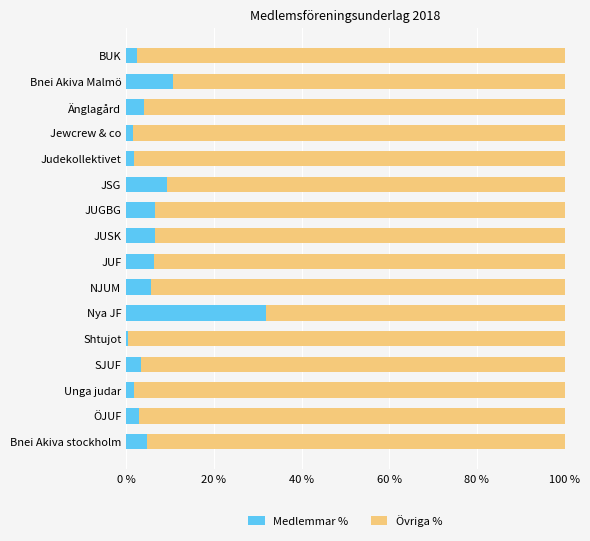

What is the difference between the second highest and minimum values in the Medlemmar % series?

10.5